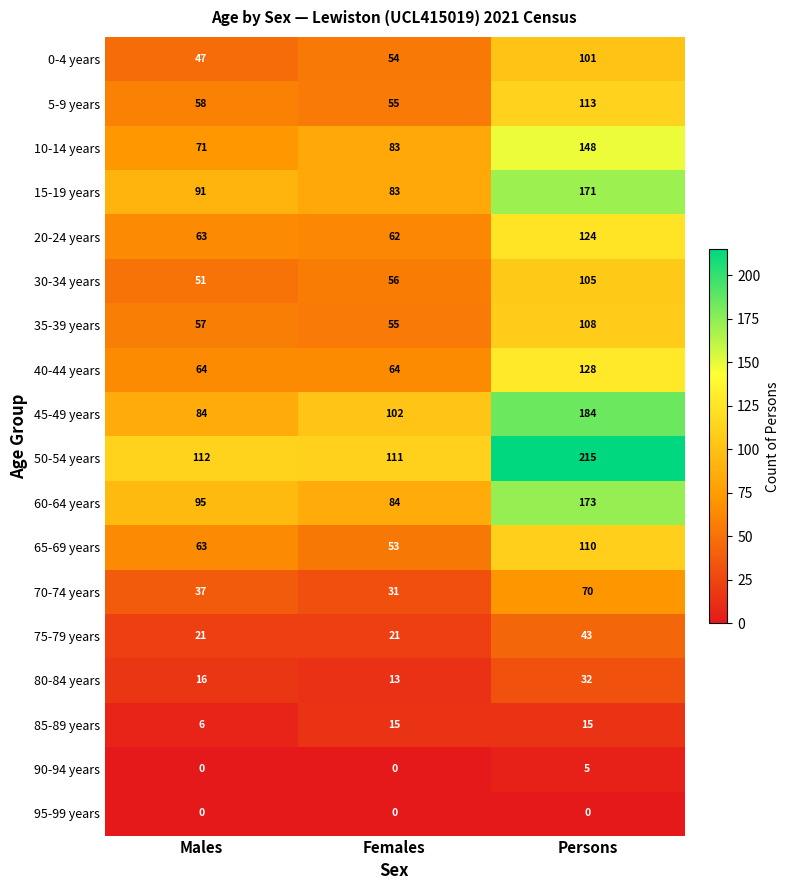

How many values in the 65-69 years series are below 63?

1